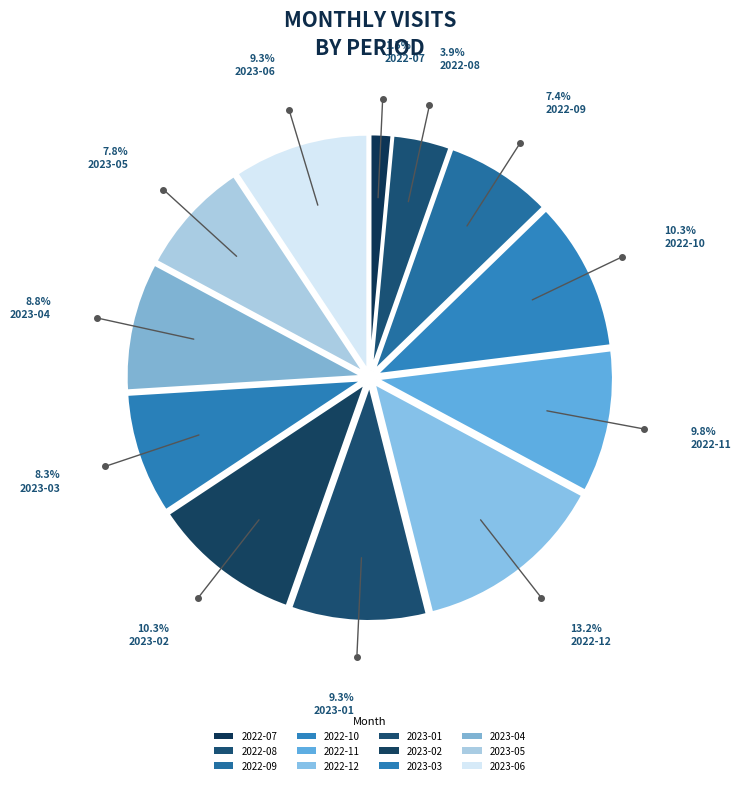

How many segments does this pie chart have?

12